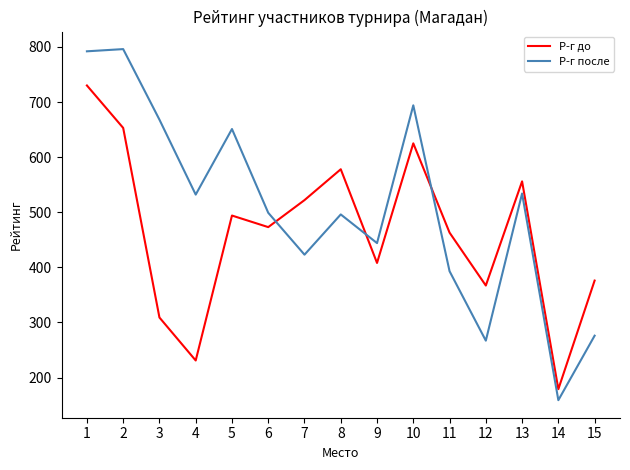

Does the chart have visible grid lines?

No